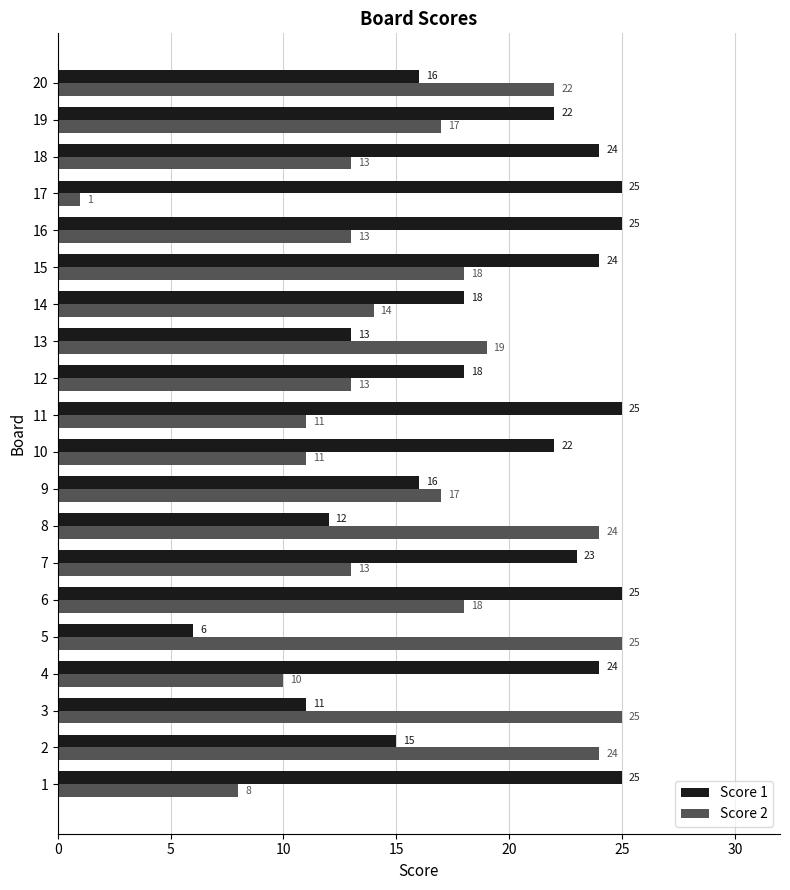

What is the average value of the Score 1 series?

19